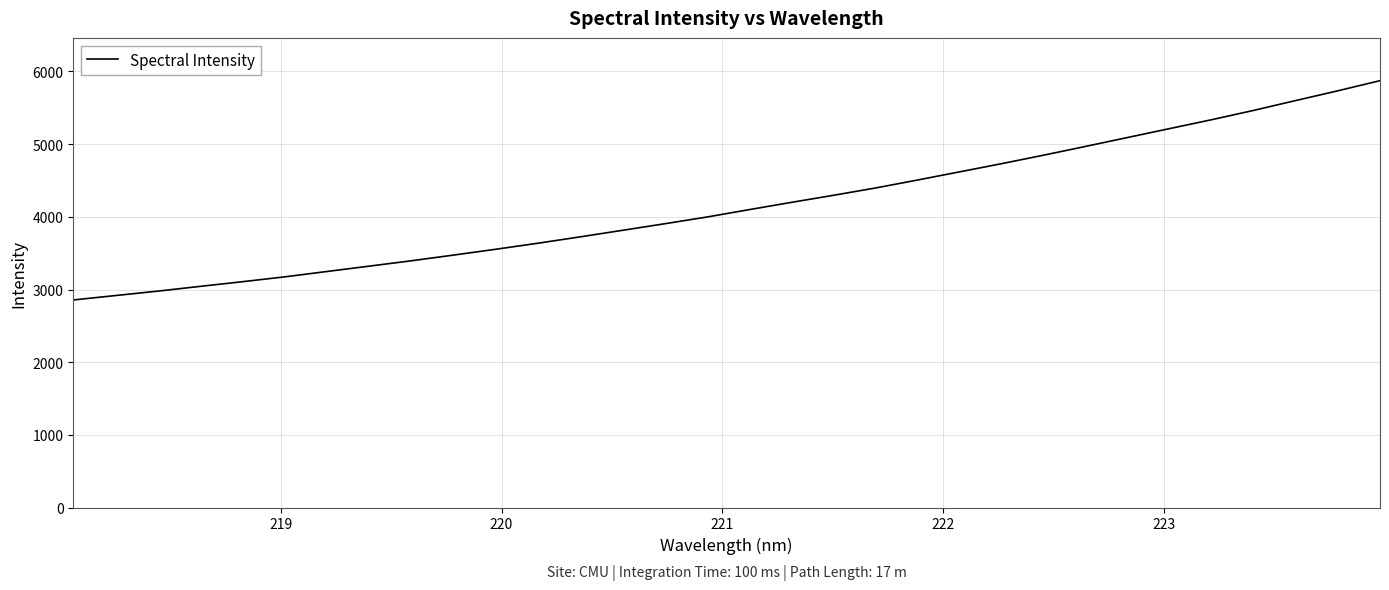

What is the minimum value shown in the chart?

2856.9